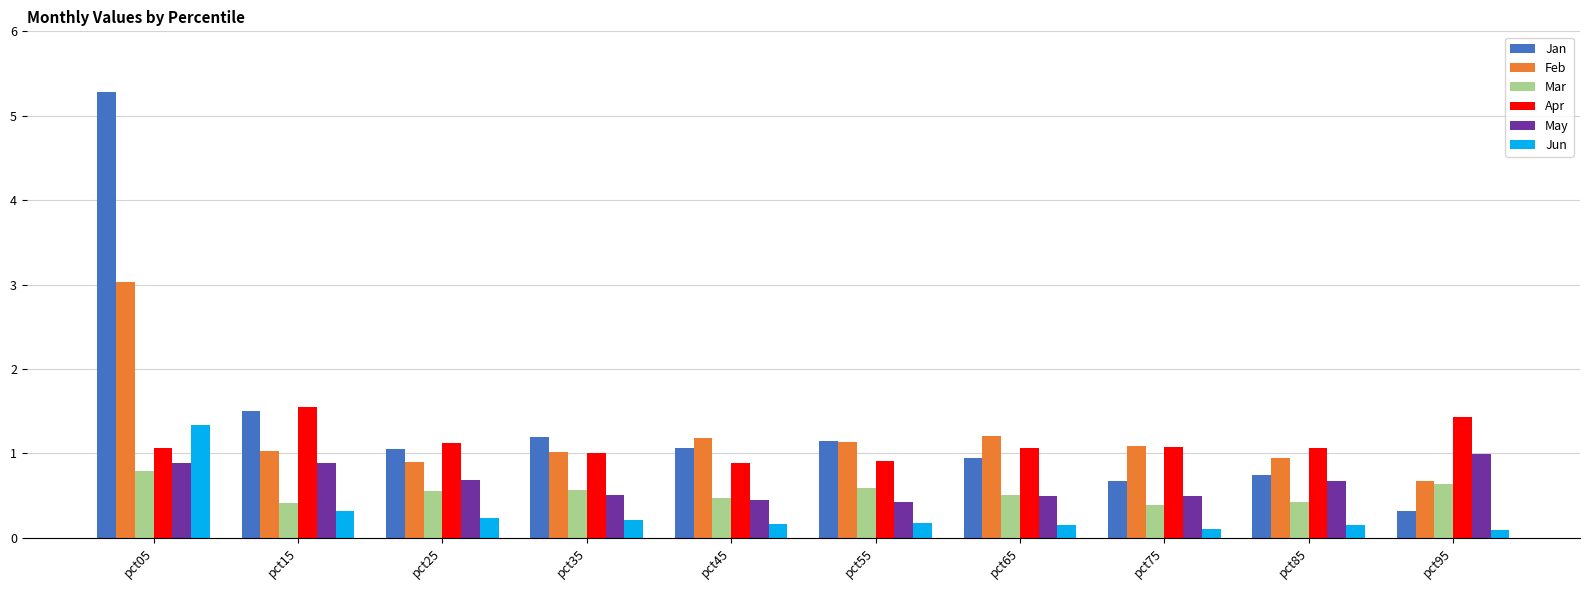

At how many categories does at least one series exceed 0?

10